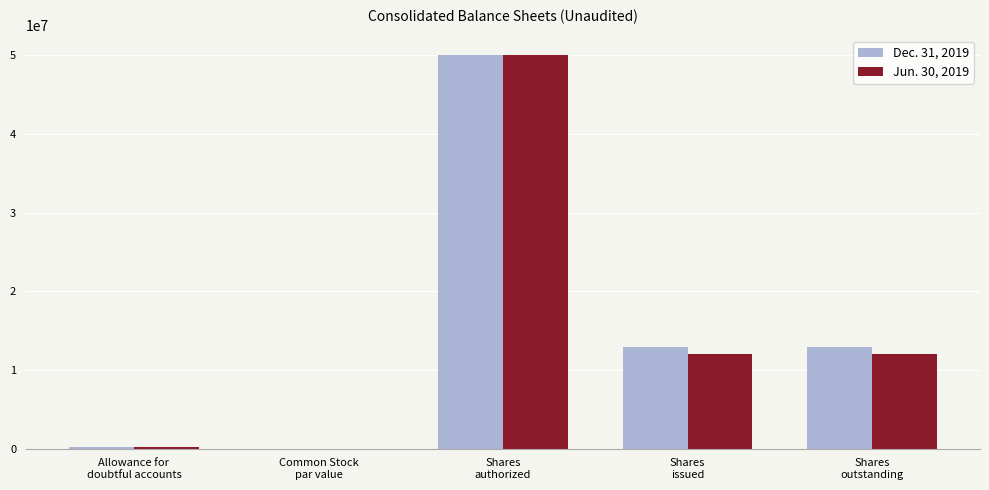

At which category is the sum across all series the highest?

Shares
authorized